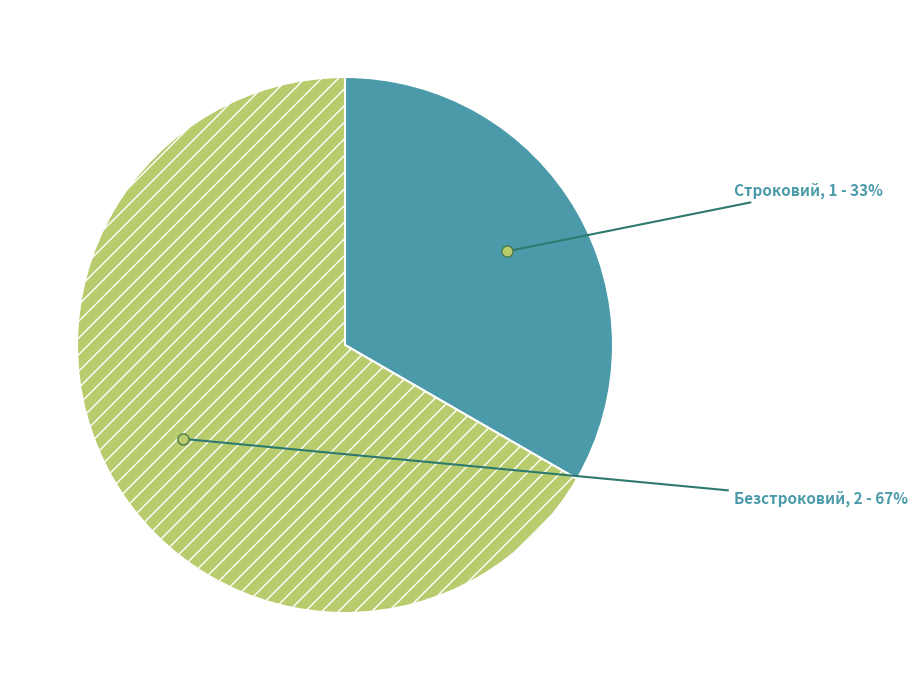

To the nearest percent, what percentage of the pie is Безстроковий?

67%